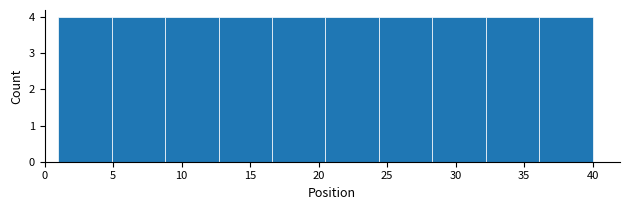

How tall is the bar that spans 28.3 to 32.2 on the x-axis? Neither the bar edges nor the heights are printed on the chart, so give them approximately, as read against the axes.

4